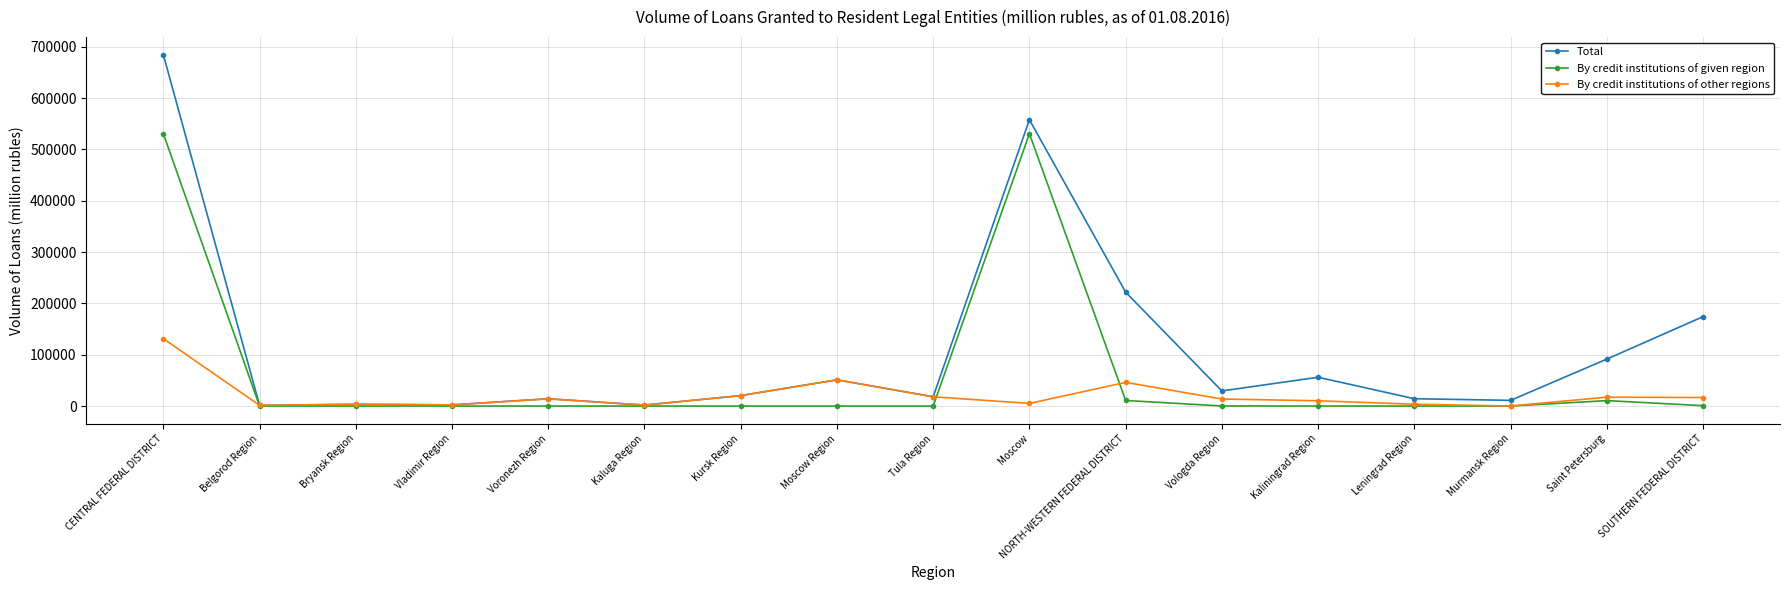

The value of By credit institutions of other regions at Kursk Region is 20366. True or false?

True